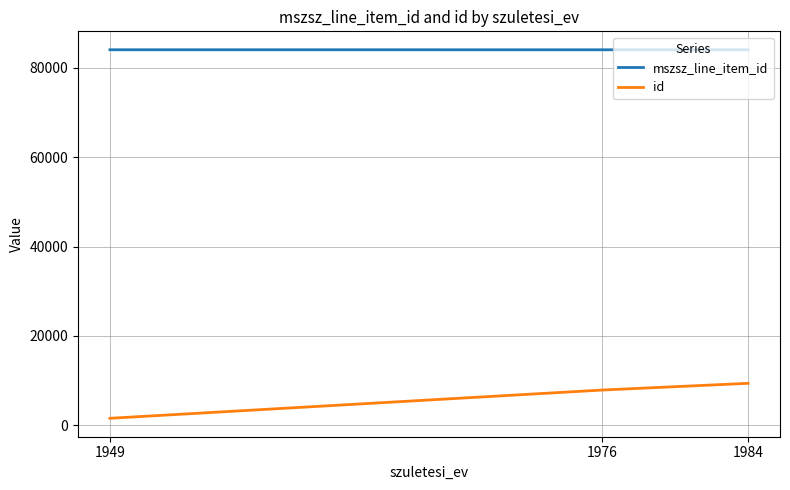

Is the value of mszsz_line_item_id at 1984 greater than the value of id at 1984?

Yes